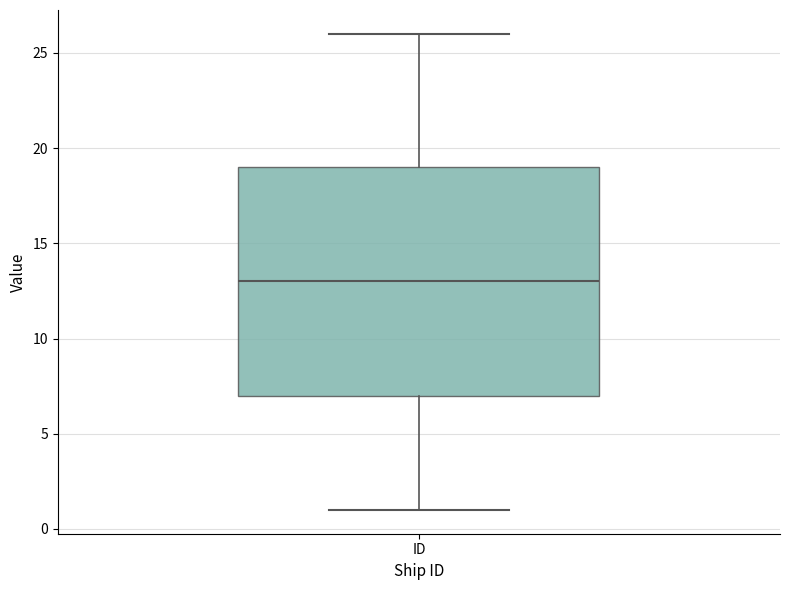

Transcribe this box plot: give where the median line is, the range the box spans, and where the two whiskers end, as read against the y-axis. The values are not printed on the chart, so give them approximately, as read against the axis.

median 13, box 7 to 19, whiskers 1 to 26